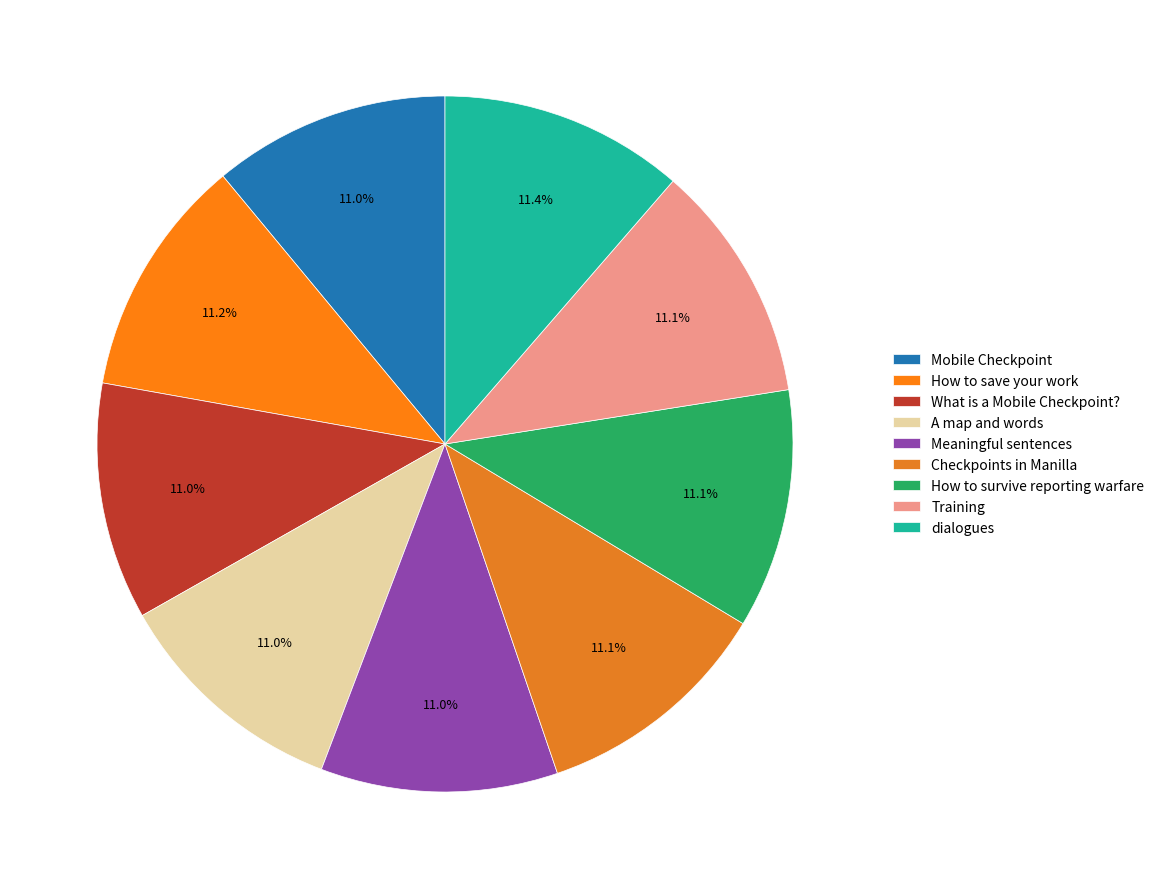

The A map and words slice represents 21% of the pie. True or false?

False